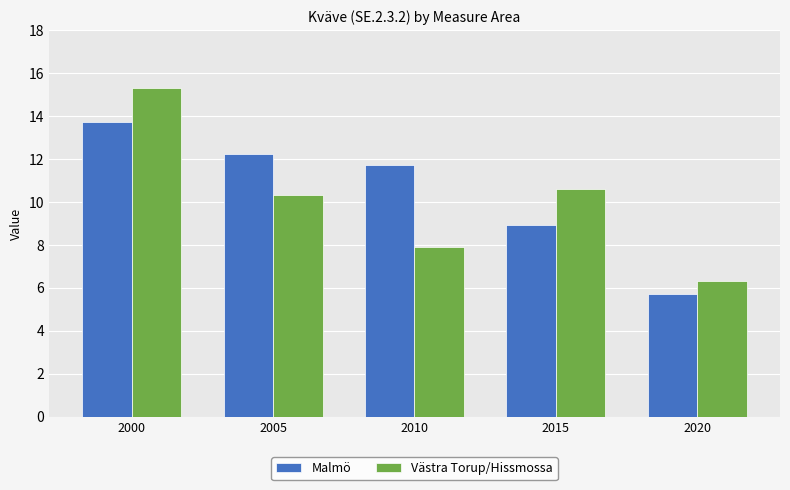

Which category has the lowest value across all series?

2020